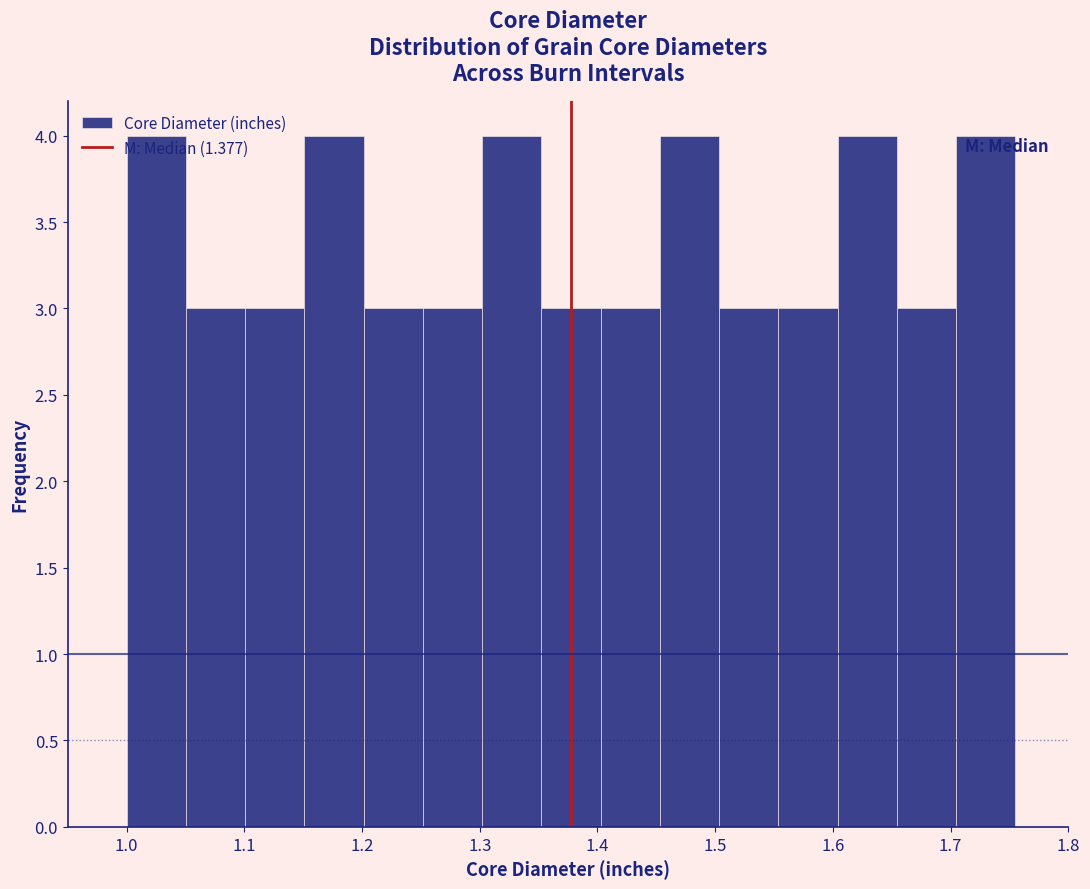

How tall is the bar that spans 1.00 to 1.05 on the x-axis? Neither the bar edges nor the heights are printed on the chart, so give them approximately, as read against the axes.

4